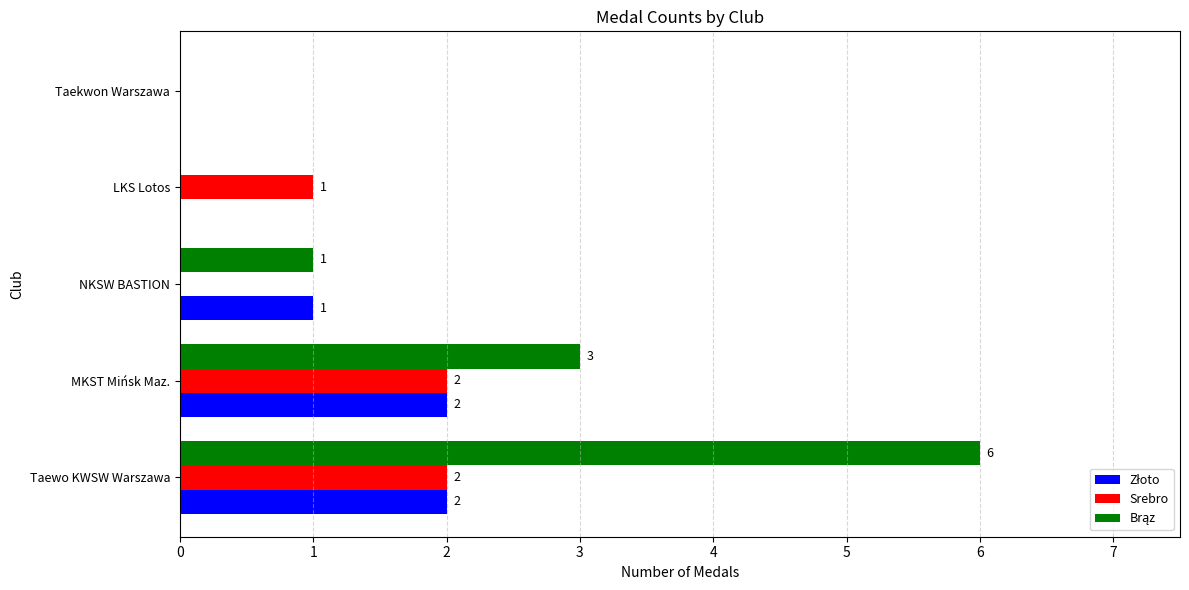

How many distinct data groups are displayed?

3